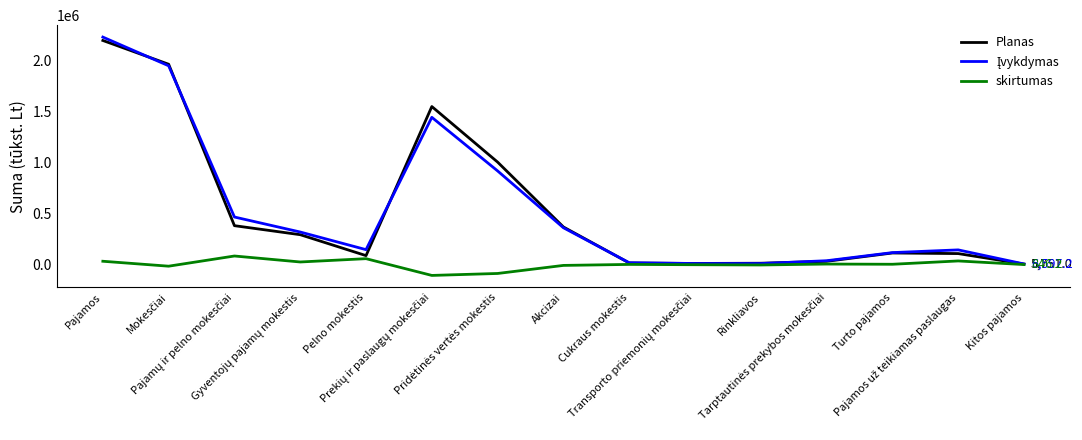

What is the smallest value displayed?

-105699.0